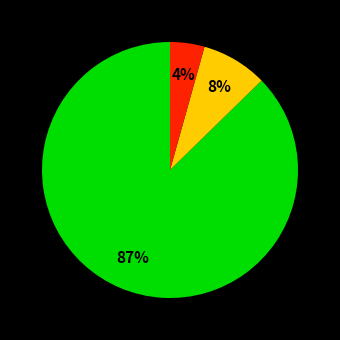

Does any single category account for the majority?

Yes